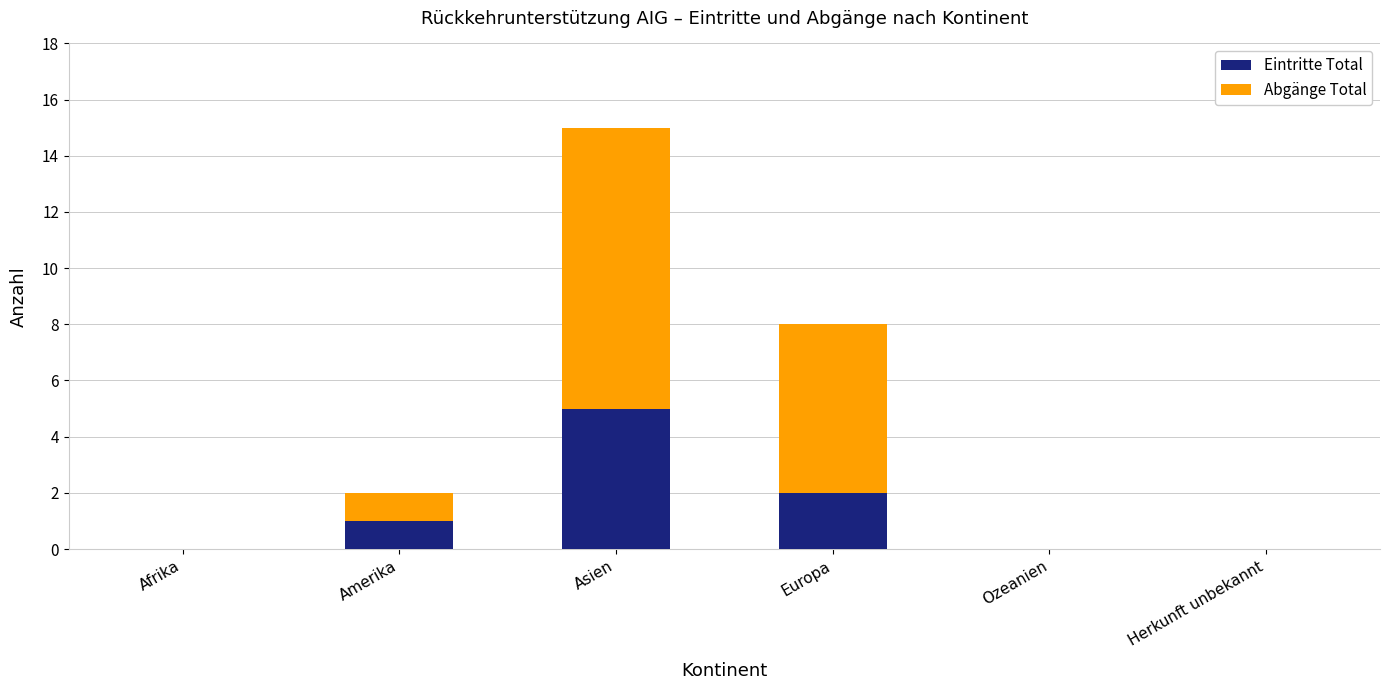

What is the maximum value for Eintritte Total?

5